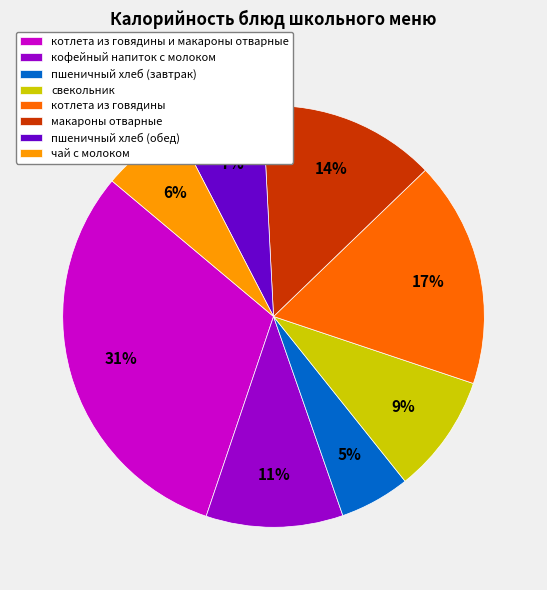

To the nearest percent, what is the combined percentage of пшеничный хлеб (обед) and котлета из говядины?

24%